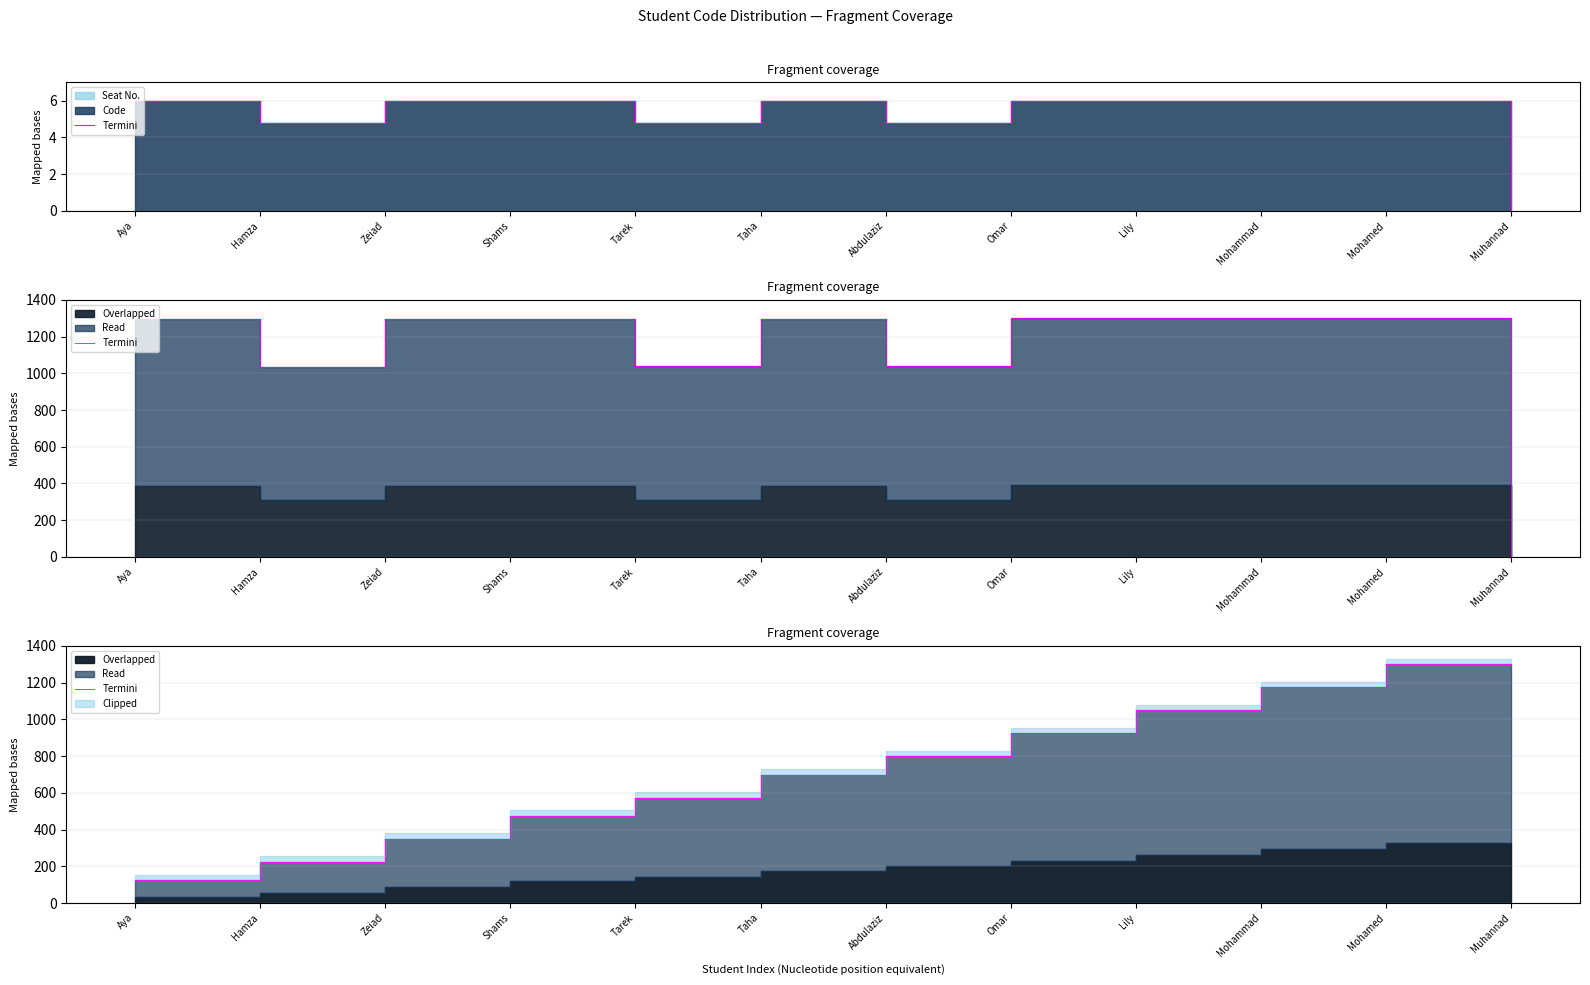

What is the greatest value displayed?

1300.0